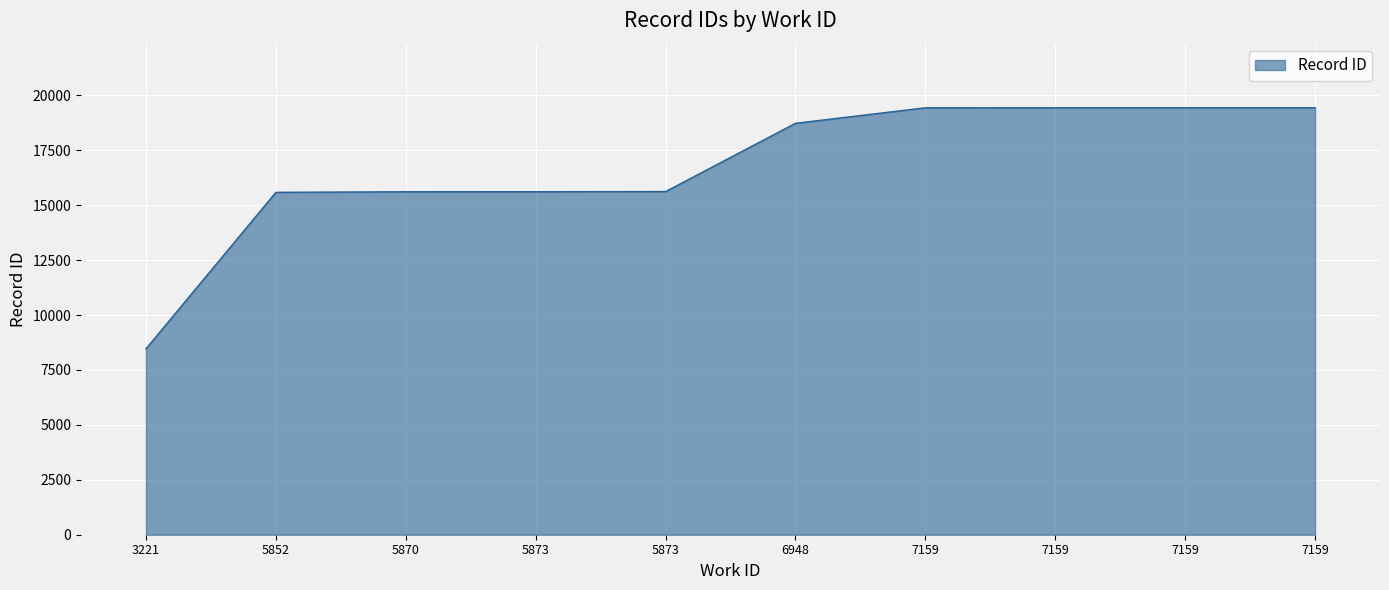

How many lines are shown in the chart?

1